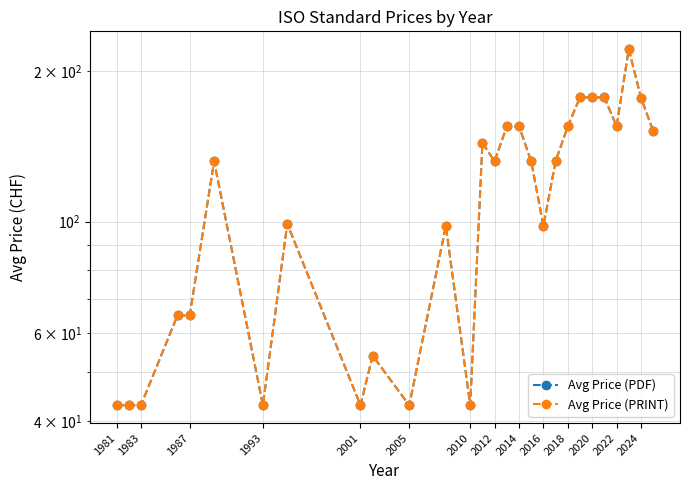

Is the value of Avg Price (PDF) at 2005 greater than the value of Avg Price (PRINT) at 19?

No